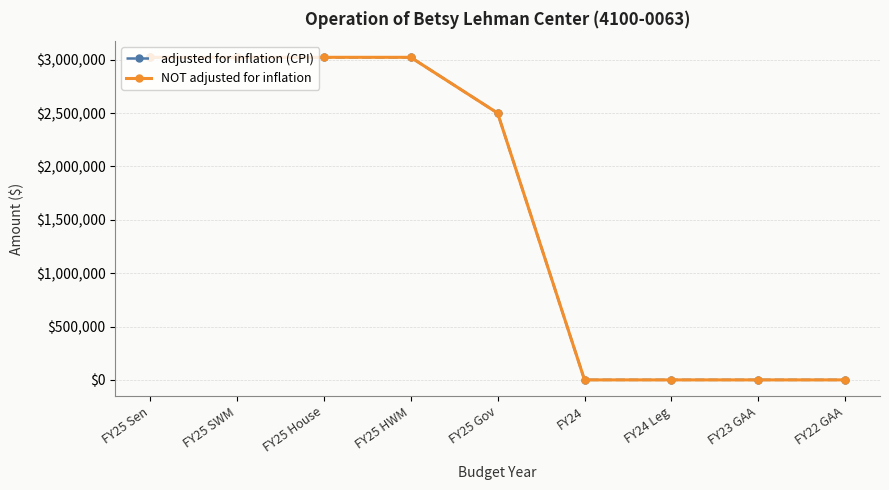

Is this an area chart (filled region under the line)?

No